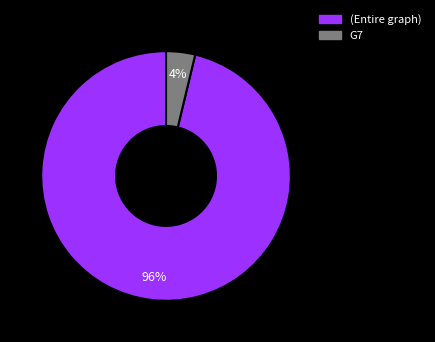

To the nearest percent, what is the difference between the largest and smallest slice percentages?

92%